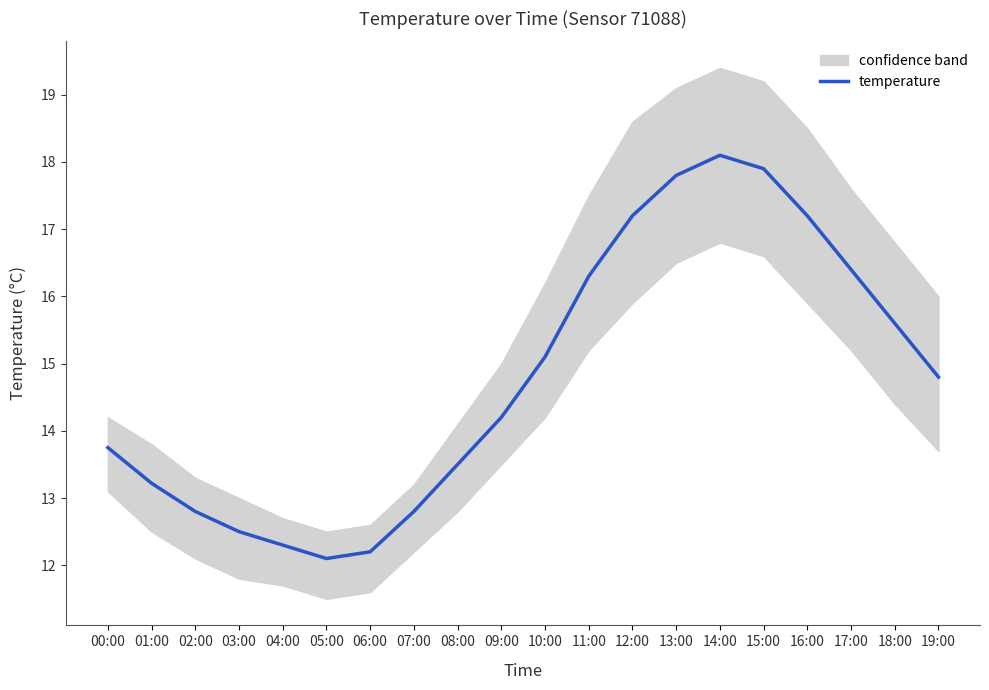

At which label does the data first exceed 14?

09:00